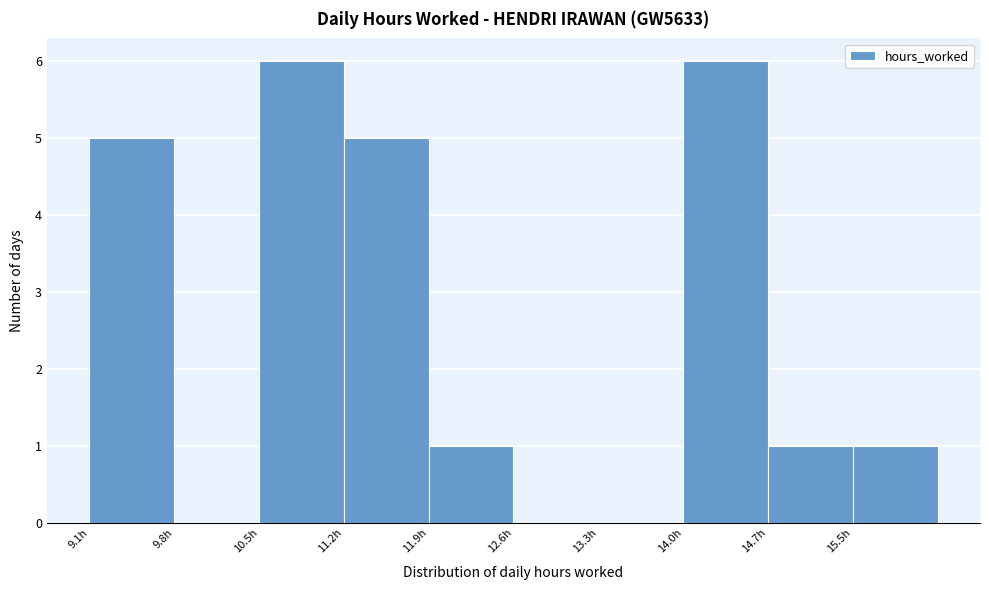

Reading left to right, transcribe this chart: for each bar, give the range it covers on the x-axis and its height. Neither the bar edges nor the heights are printed on the chart, so give them approximately, as read against the axes.

9.1 to 9.8: 5
9.8 to 10.5: 0
10.5 to 11.2: 6
11.2 to 11.9: 5
11.9 to 12.6: 1
12.6 to 13.3: 0
13.3 to 14.0: 0
14.0 to 14.7: 6
14.7 to 15.5: 1
15.5 to 16.2: 1